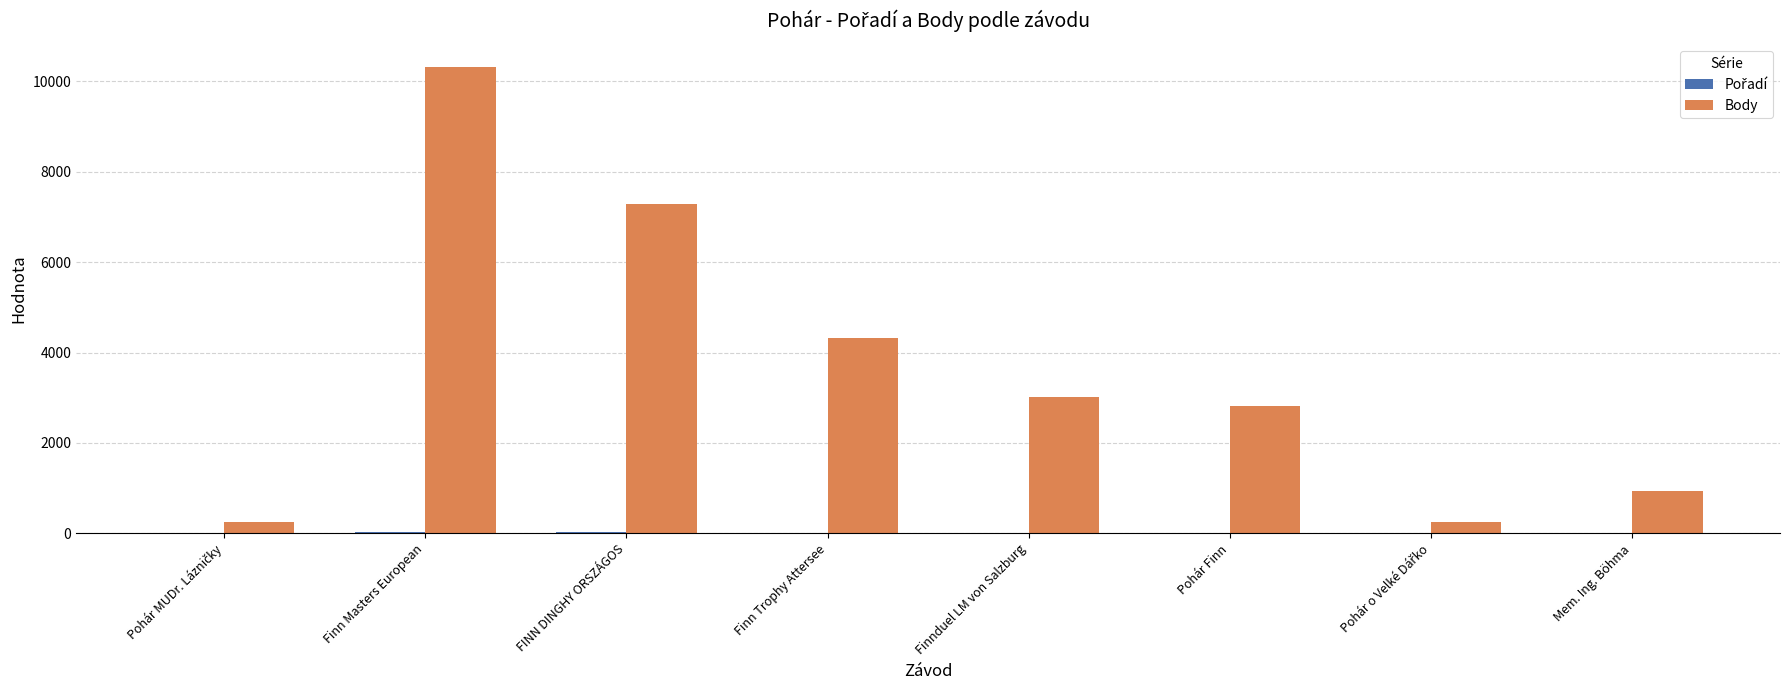

True or false: Body has a value of 4323 at Finn Trophy Attersee.

True